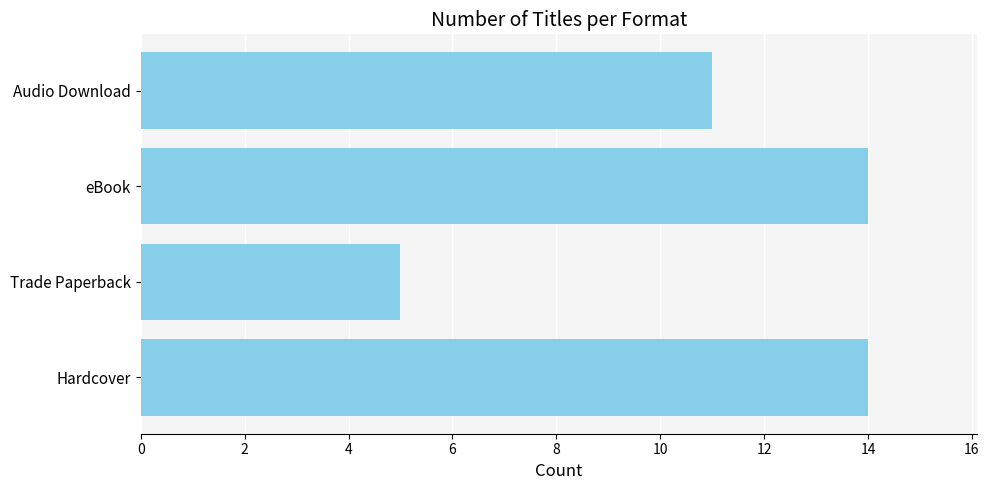

The value at Audio Download is 15. True or false?

False